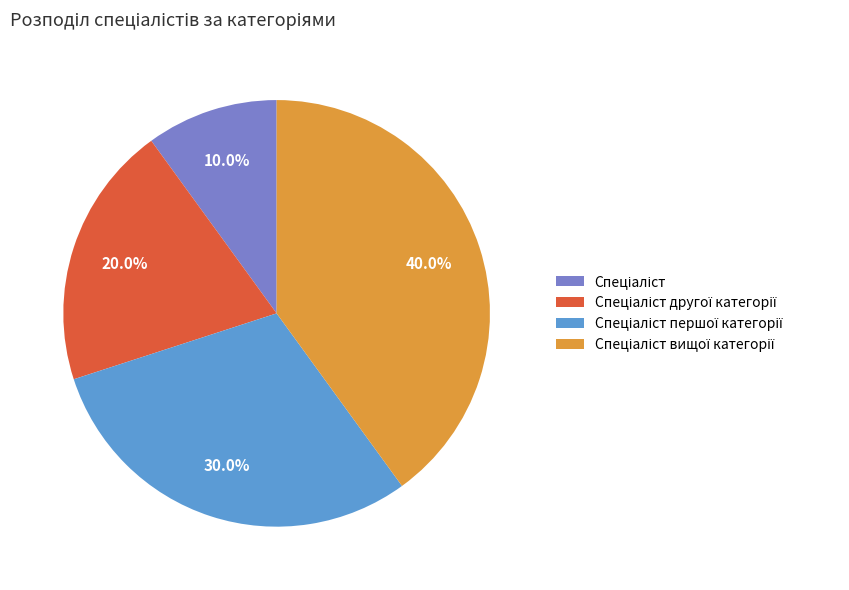

How many segments does this pie chart have?

4